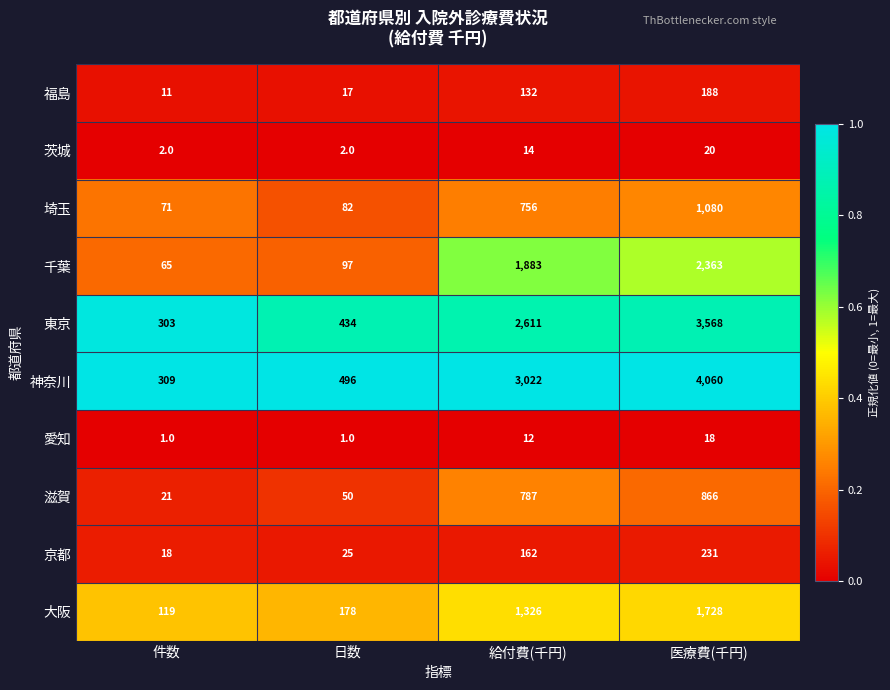

At which category is the sum across all series the highest?

医療費(千円)